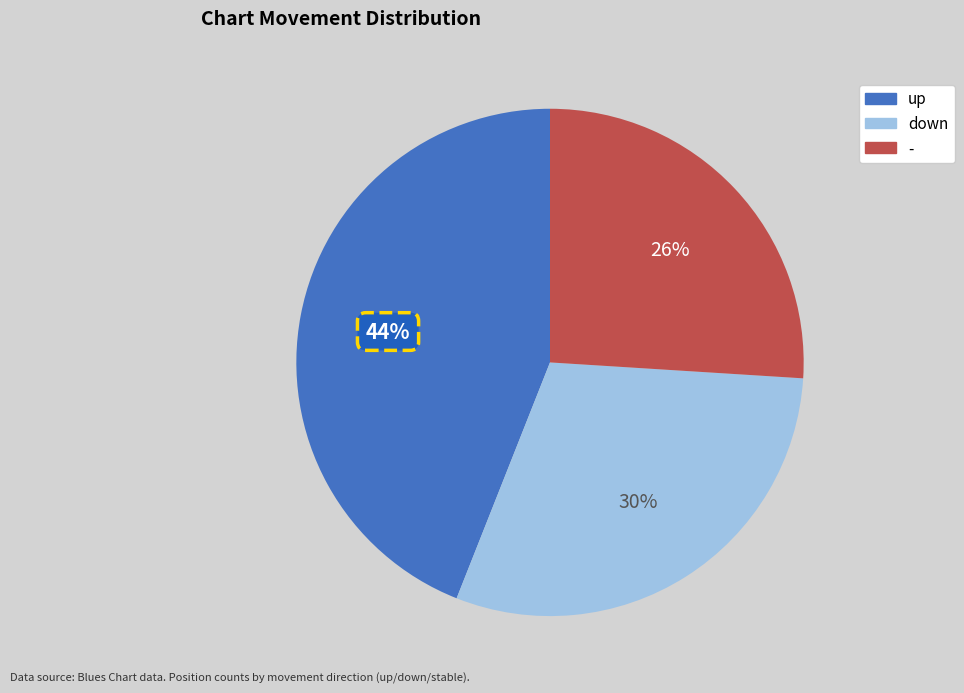

Is the sum of down and - greater than half?

Yes